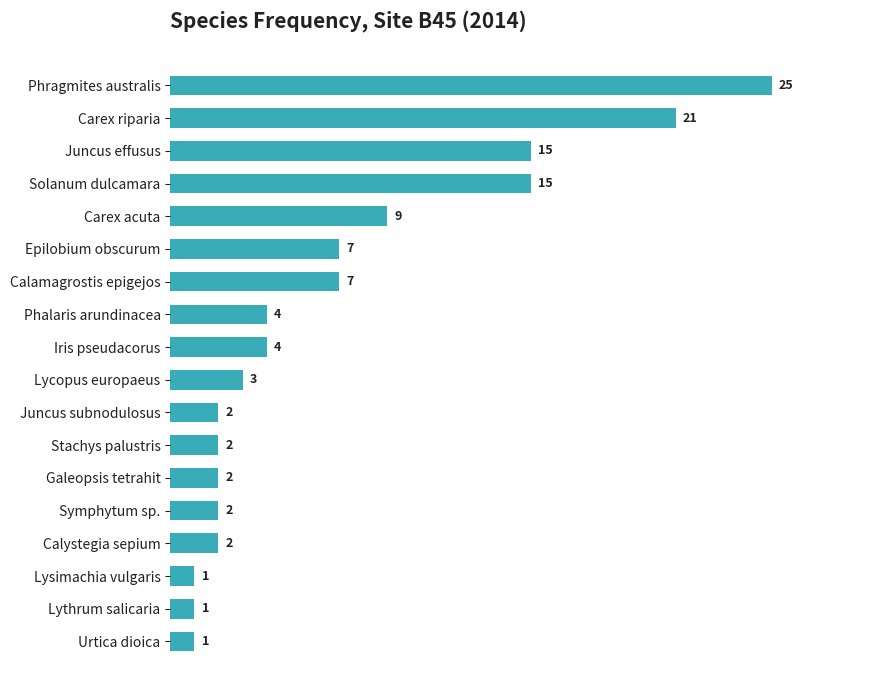

Reading top to bottom, list all the values displayed in this chart.

Phragmites australis=25	Carex riparia=21	Juncus effusus=15	Solanum dulcamara=15	Carex acuta=9	Epilobium obscurum=7	Calamagrostis epigejos=7	Phalaris arundinacea=4	Iris pseudacorus=4	Lycopus europaeus=3	Juncus subnodulosus=2	Stachys palustris=2	Galeopsis tetrahit=2	Symphytum sp.=2	Calystegia sepium=2	Lysimachia vulgaris=1	Lythrum salicaria=1	Urtica dioica=1